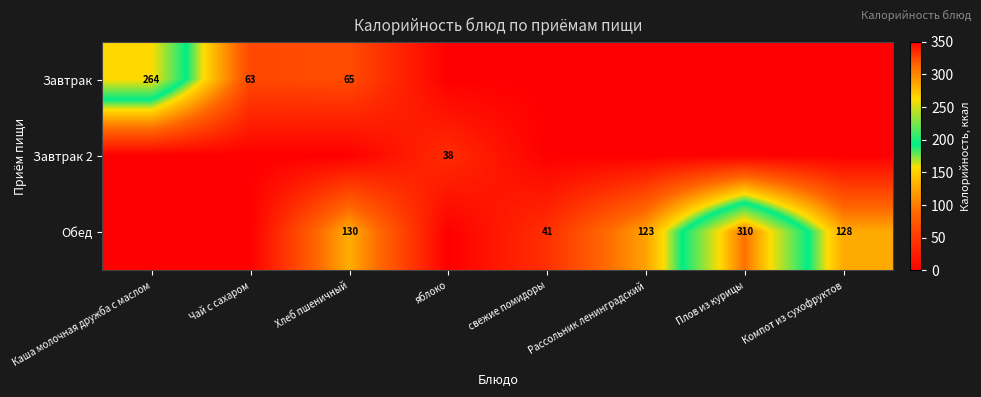

Is it true that Обед equals 128 at Компот из сухофруктов?

True